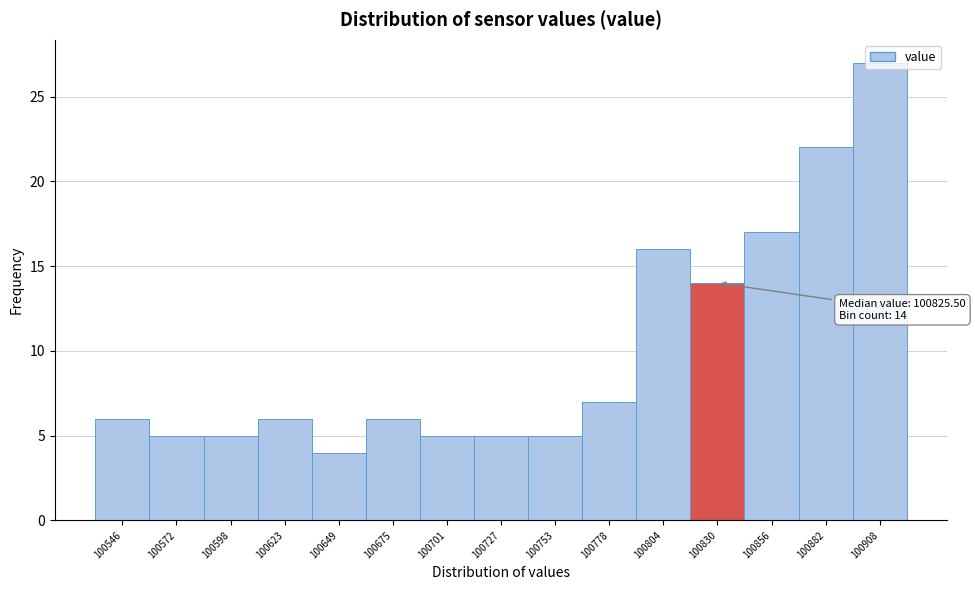

Over which range of the x-axis is the bar tallest?

100895 to 100920